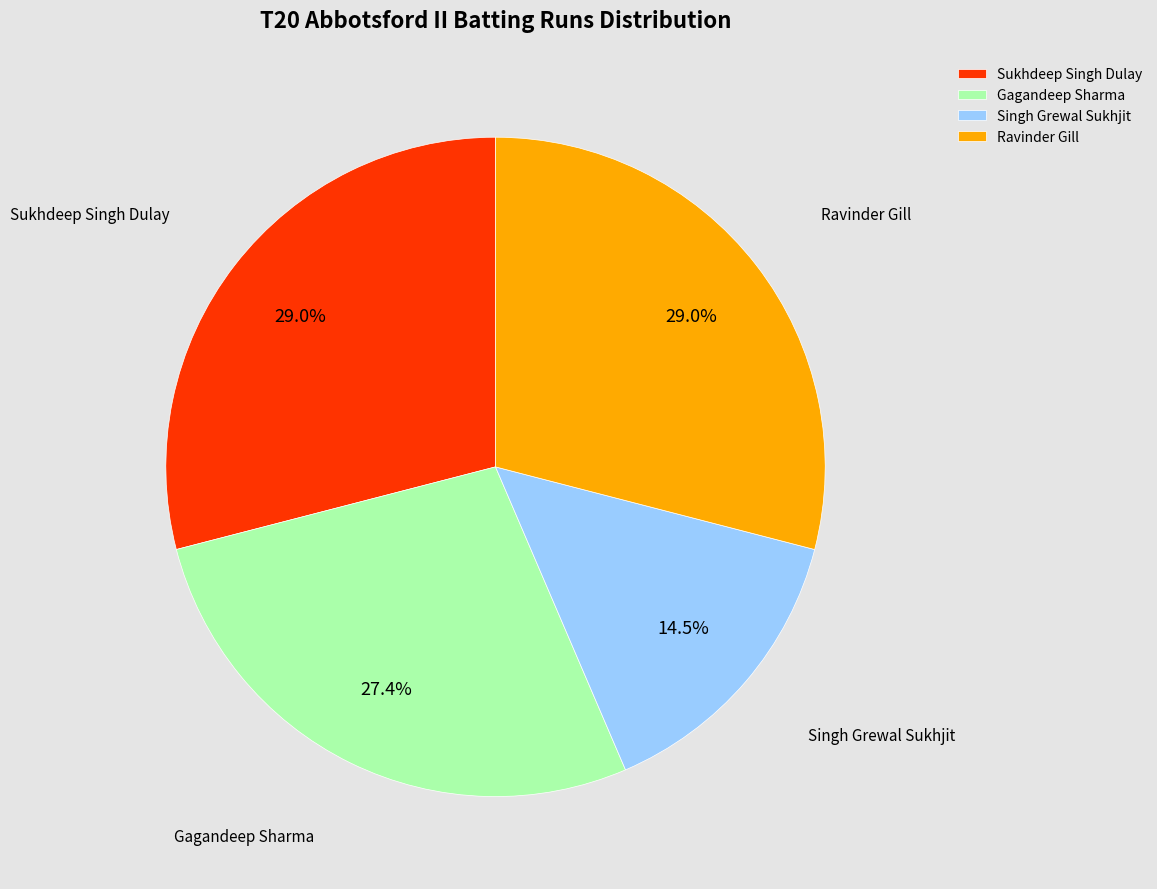

Which category has the smallest portion of the pie?

Singh Grewal Sukhjit